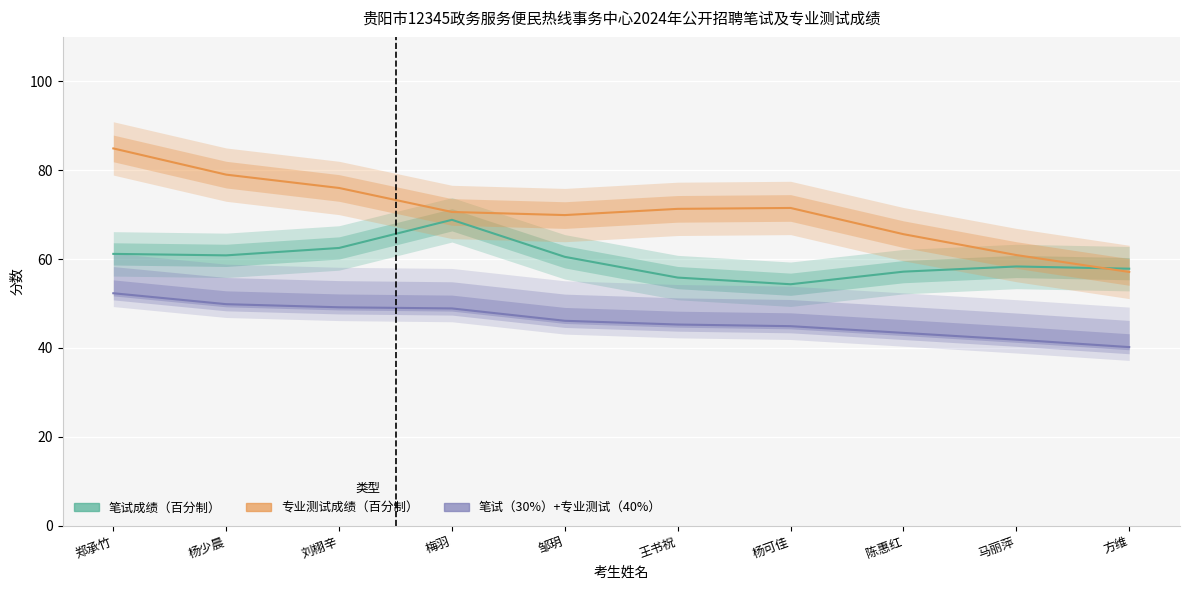

Rank the categories by 笔试（30%）+专业测试（40%） value from highest to lowest.

郑承竹, 杨少晨, 刘栩辛, 梅羽, 邹玥, 王书祝, 杨可佳, 陈惠红, 马丽萍, 方维